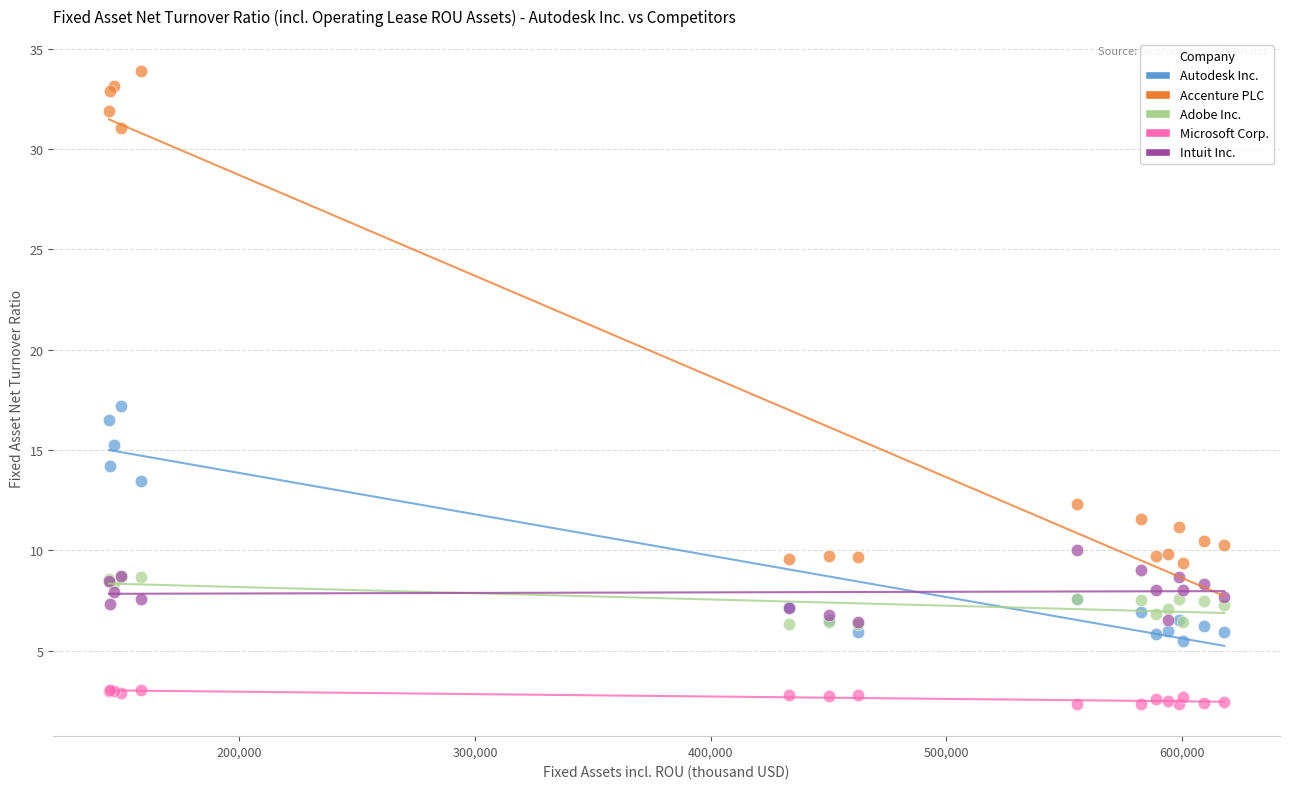

Across all series, what Y value is closest to 18?

17.2